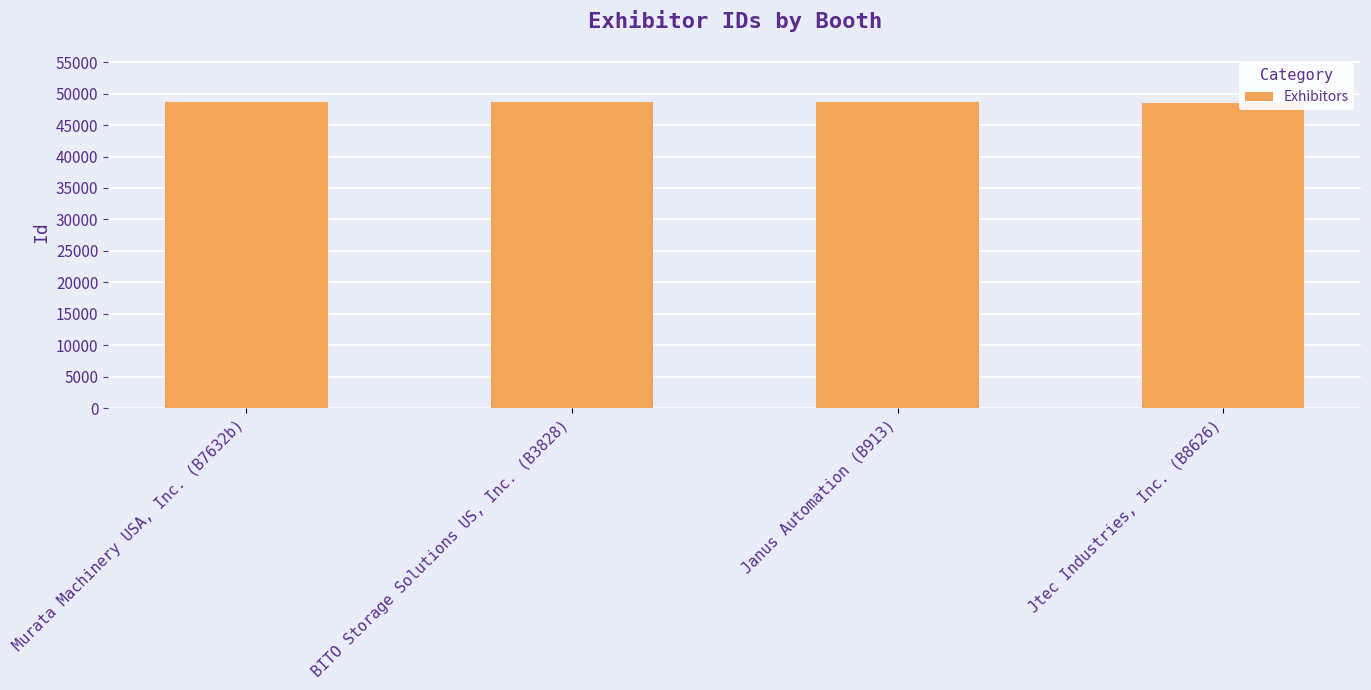

At which label does the data first exceed 48707?

Murata Machinery USA, Inc. (B7632b)